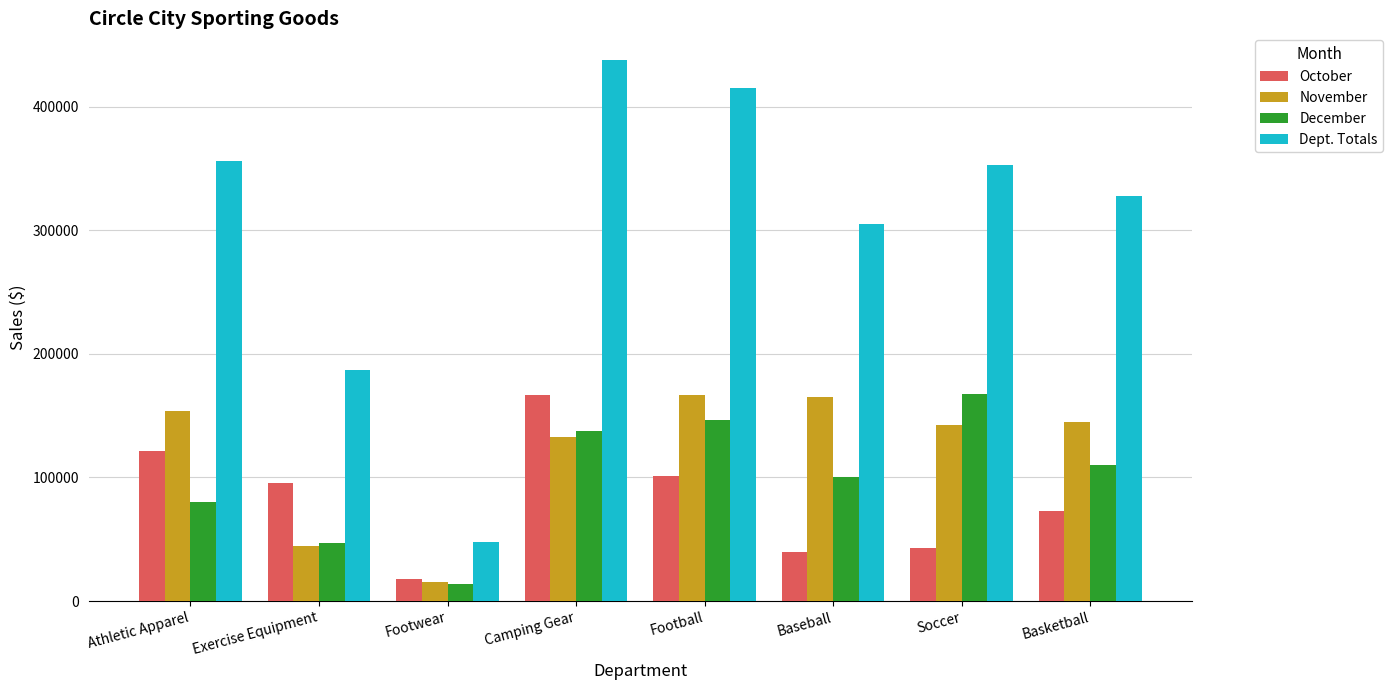

How many categories are shown in the chart?

8